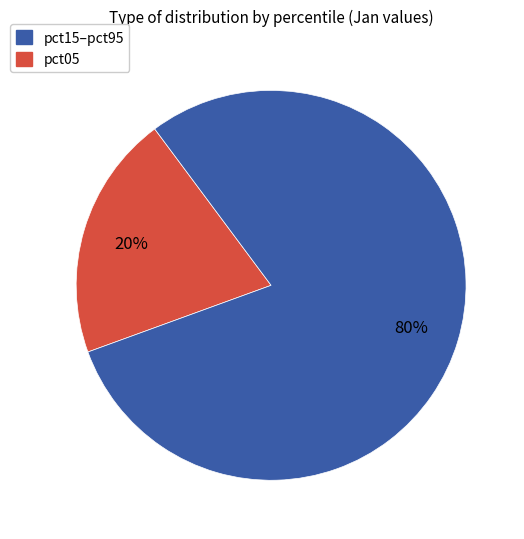

Is there any slice that represents more than half of the pie?

Yes